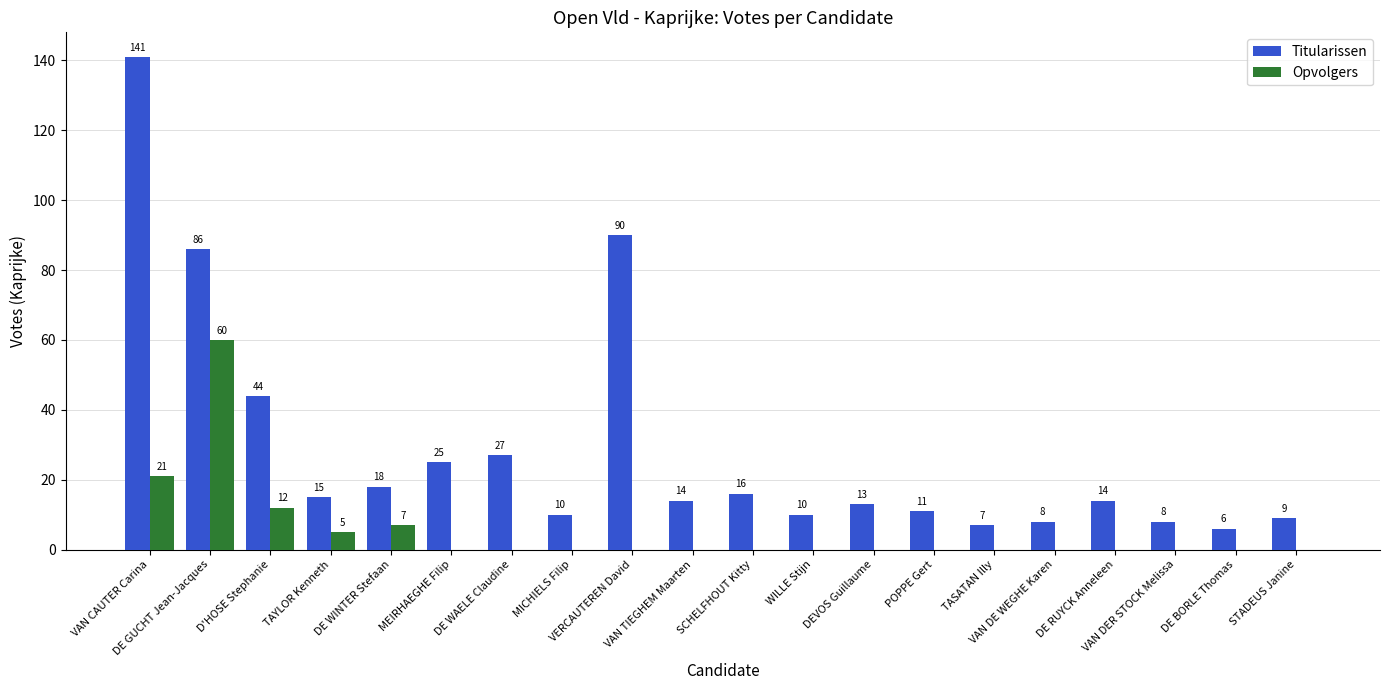

What is the spread (max minus min) of values at VAN CAUTER Carina?

120